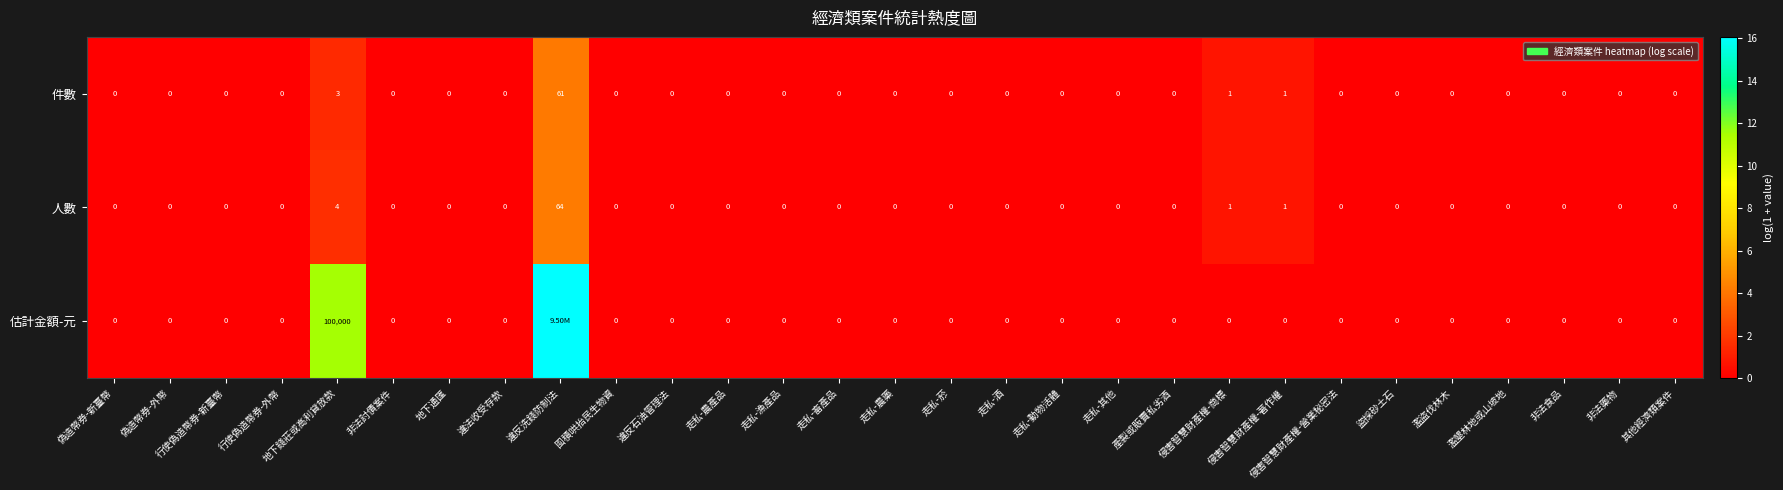

Is the value of 估計金額-元 at 非法討債案件 greater than the value of 人數 at 侵害智慧財產權-商標?

No